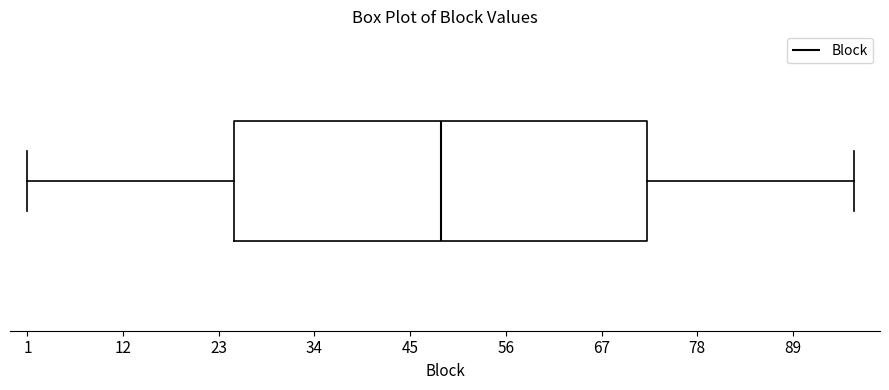

Transcribe this box plot: give where the median line is, the range the box spans, and where the two whiskers end, as read against the x-axis. The values are not printed on the chart, so give them approximately, as read against the axis.

median 48, box 24 to 72, whiskers 2 to 96